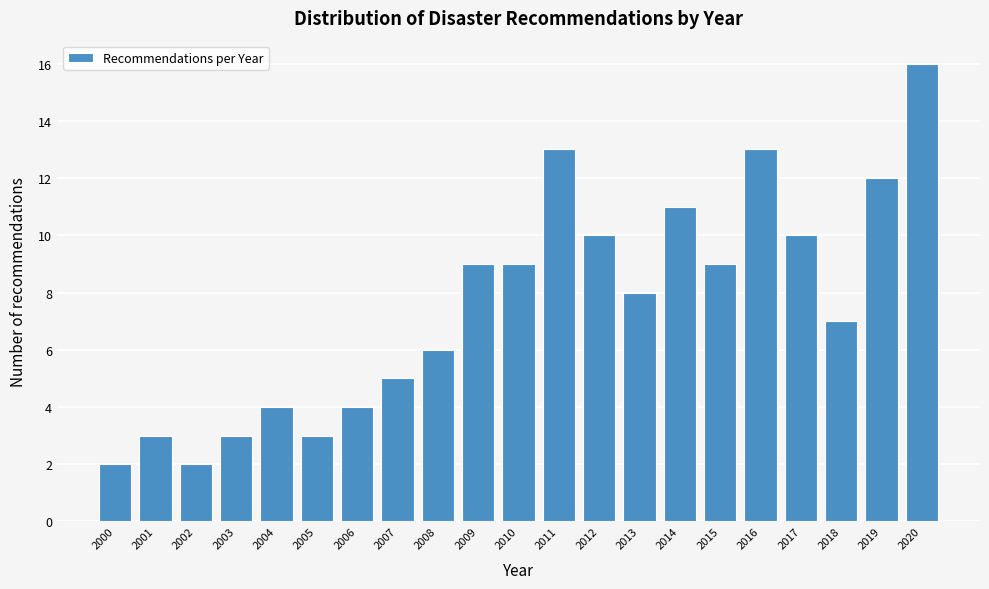

Reading left to right, list all the values displayed in this chart.

2	3	2	3	4	3	4	5	6	9	9	13	10	8	11	9	13	10	7	12	16